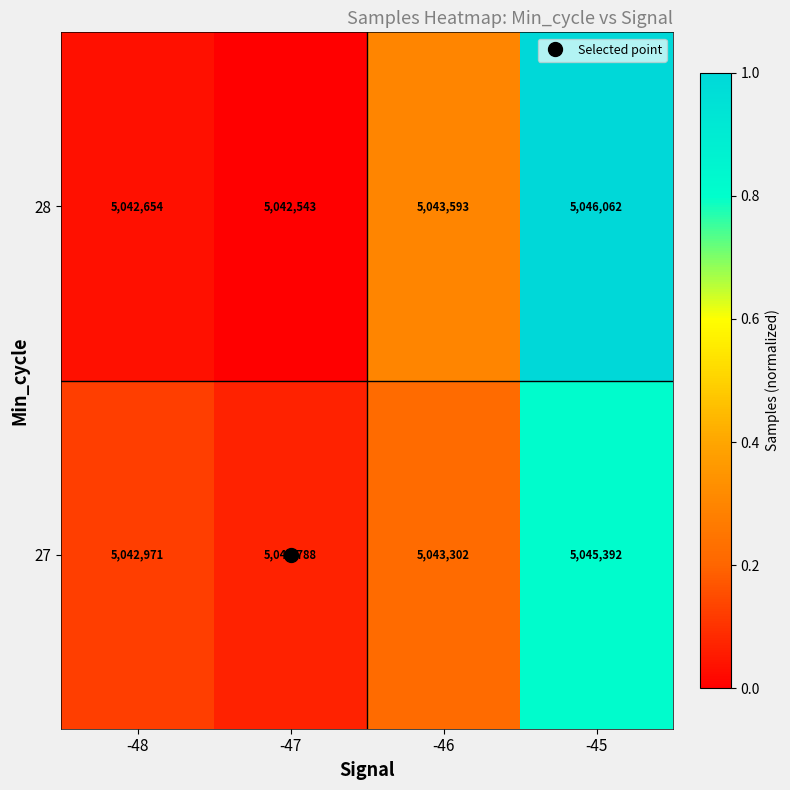

Which series has the widest spread of values?

28